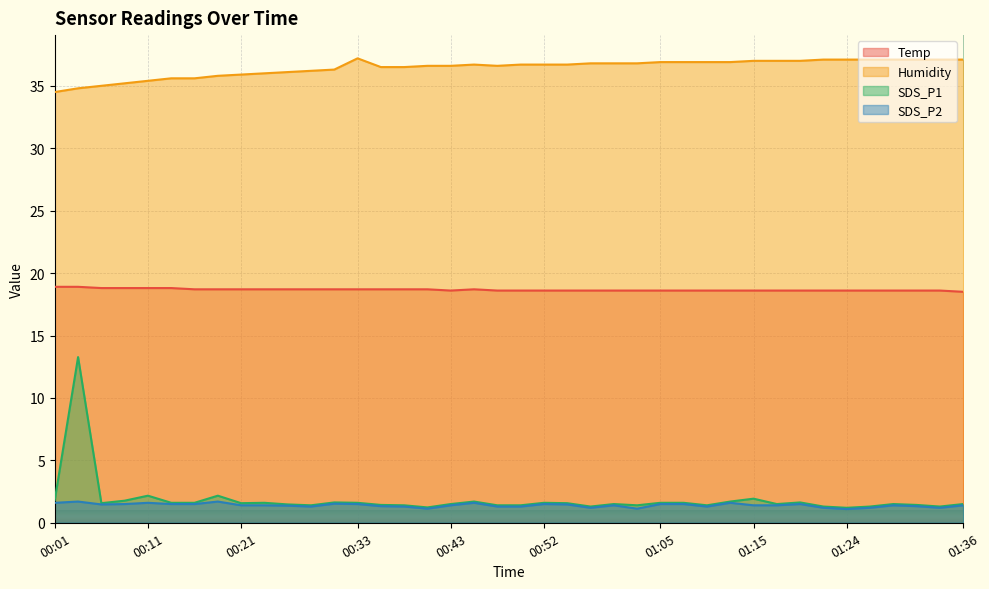

The value of Temp at 00:18 is 5.1. True or false?

False